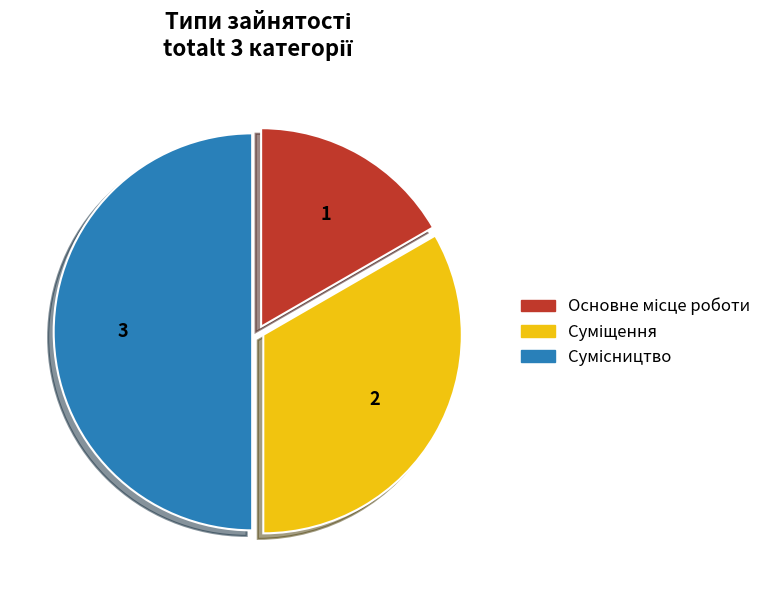

What percentage is NOT represented by Основне місце роботи?

83.3%